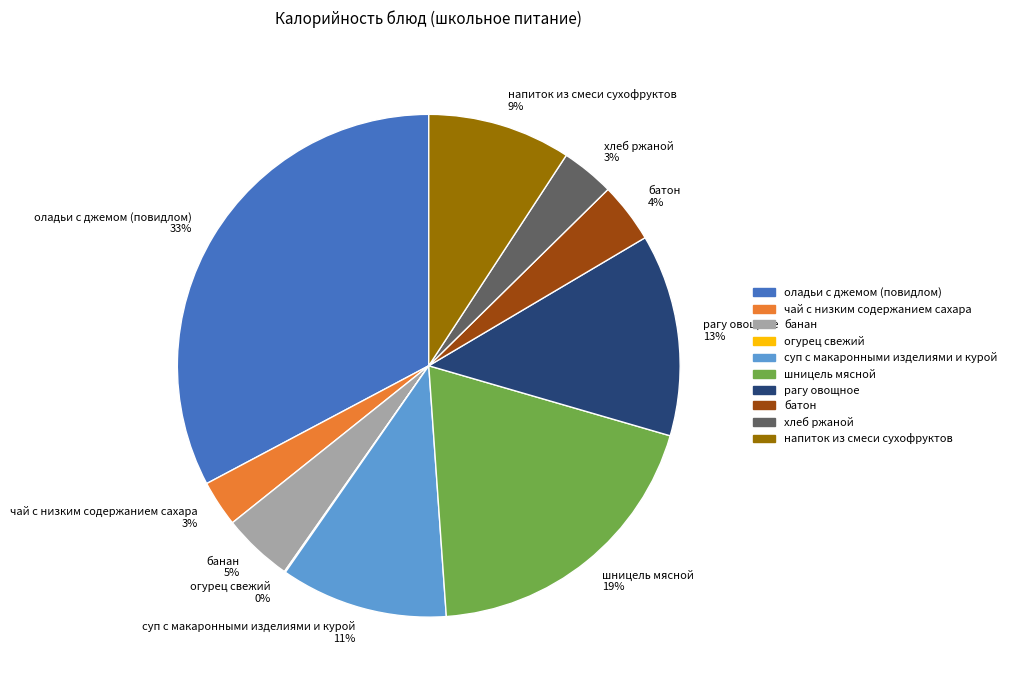

Do банан and батон together represent more than half of the pie?

No